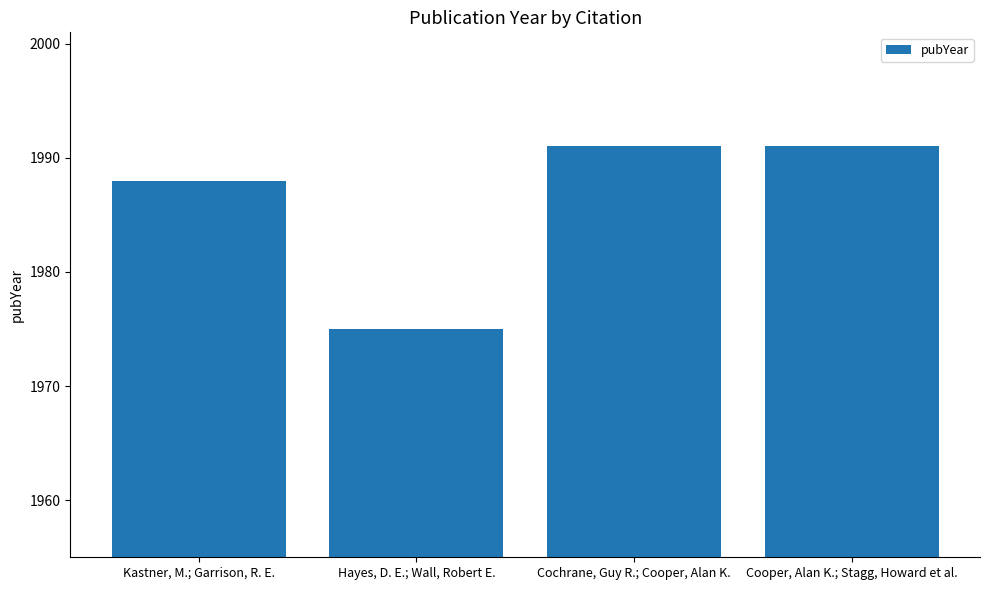

How many distinct data groups are displayed?

1